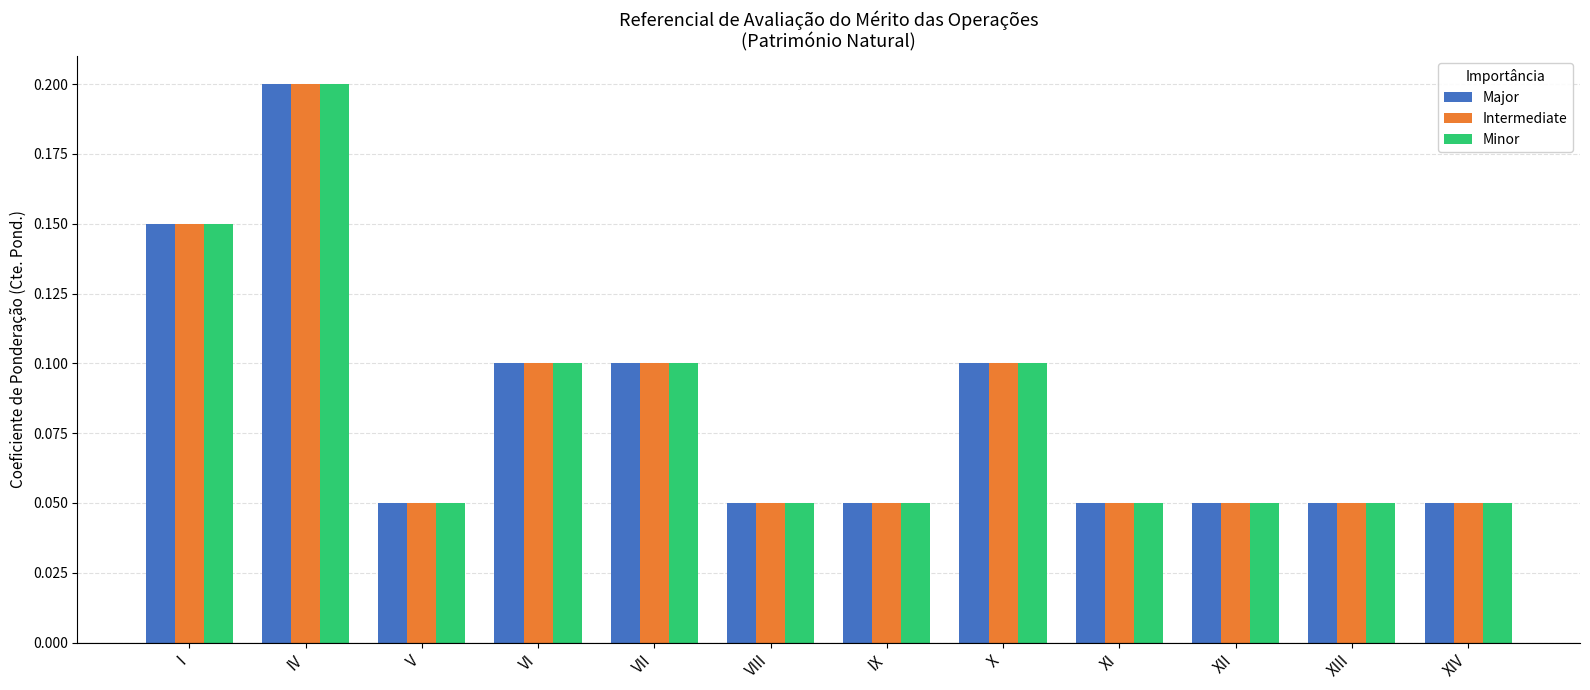

How many Minor values are between 0 and 1?

12